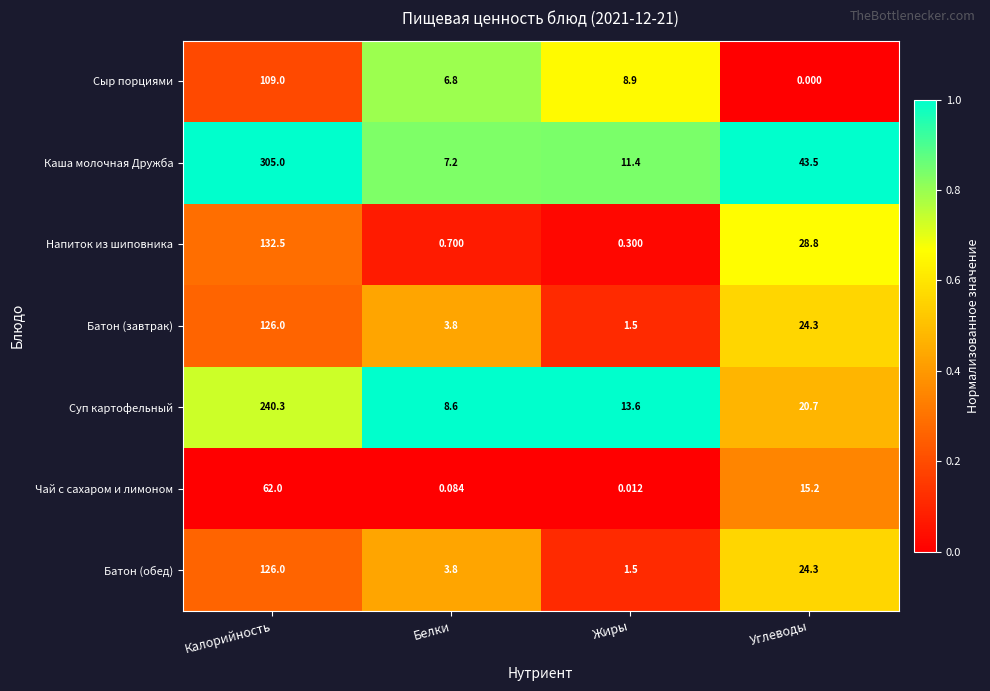

At which label is Каша молочная Дружба closest to 156?

Углеводы